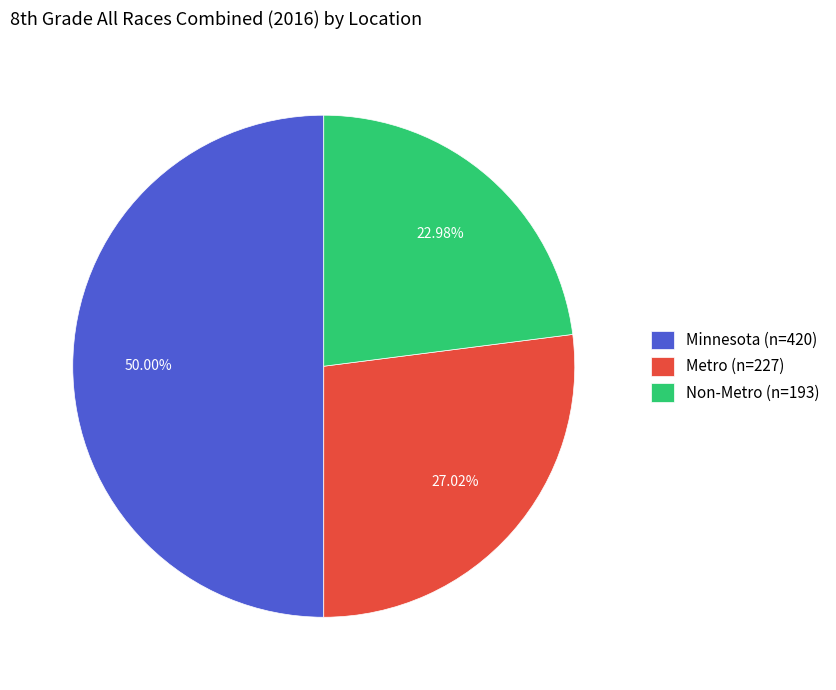

To the nearest percent, what portion does Metro represent?

27%